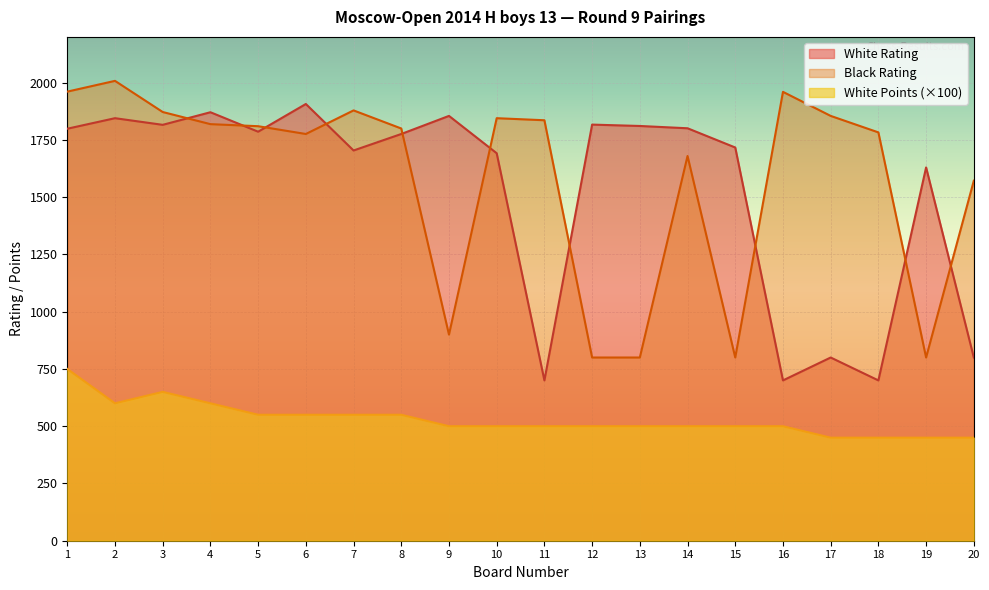

The Black Rating series shows 1572 at 20. True or false?

True